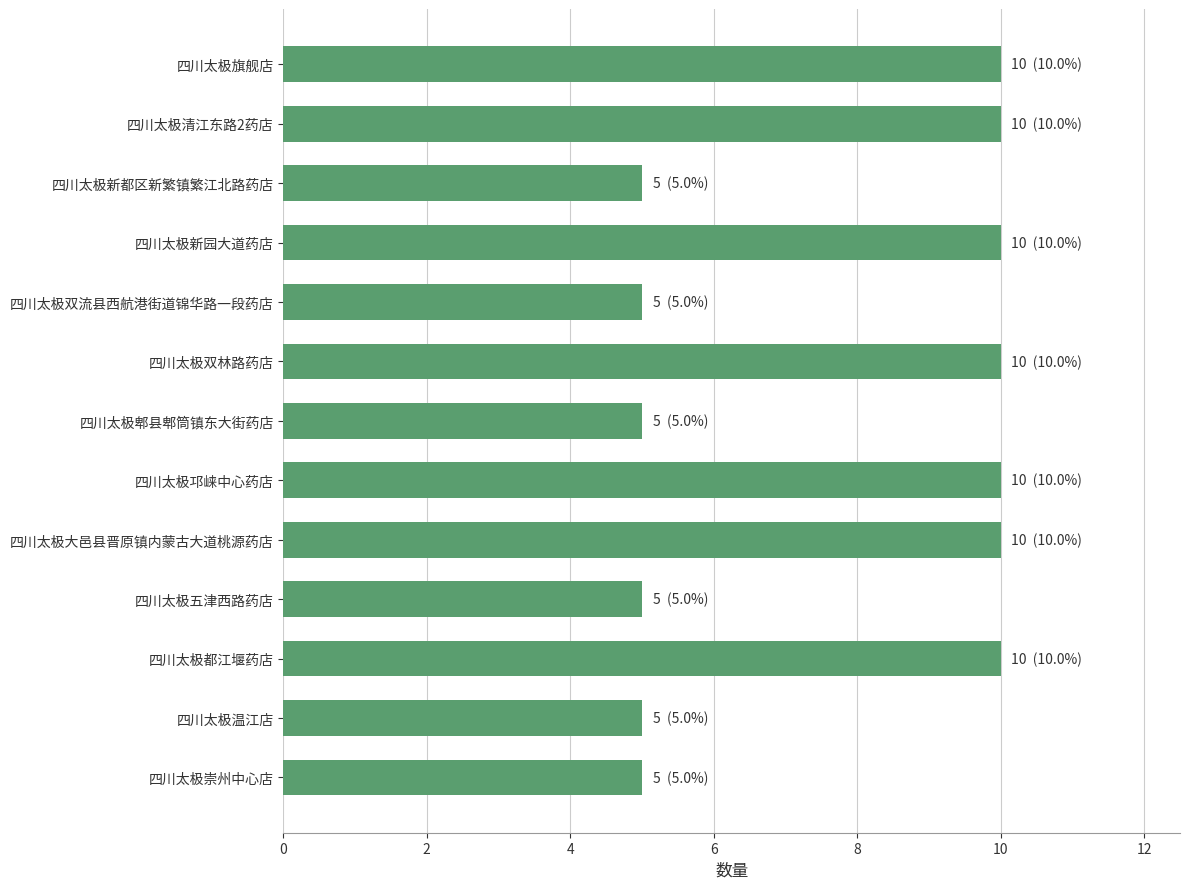

What is the difference between the second highest and second lowest values?

5